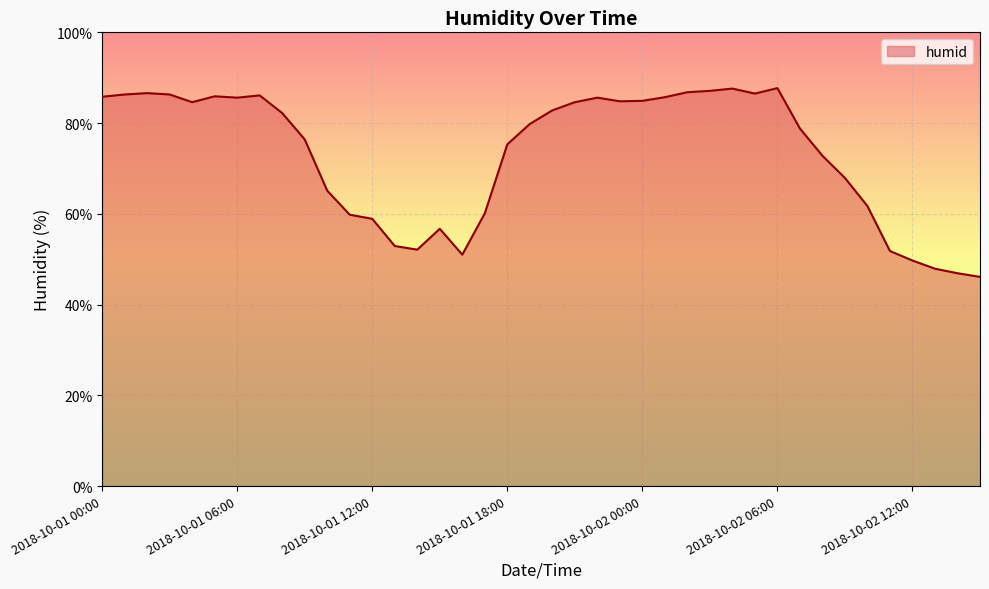

What is the maximum value shown in the chart?

87.7